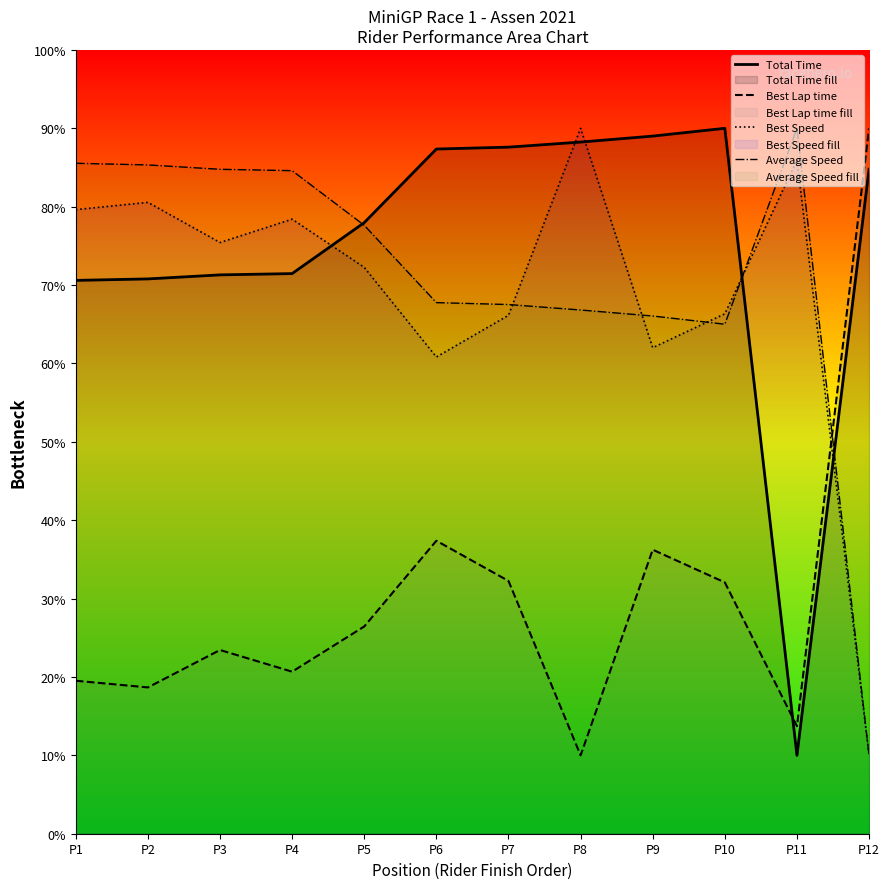

True or false: Average Speed has more than 2 points higher than both neighbors.

False